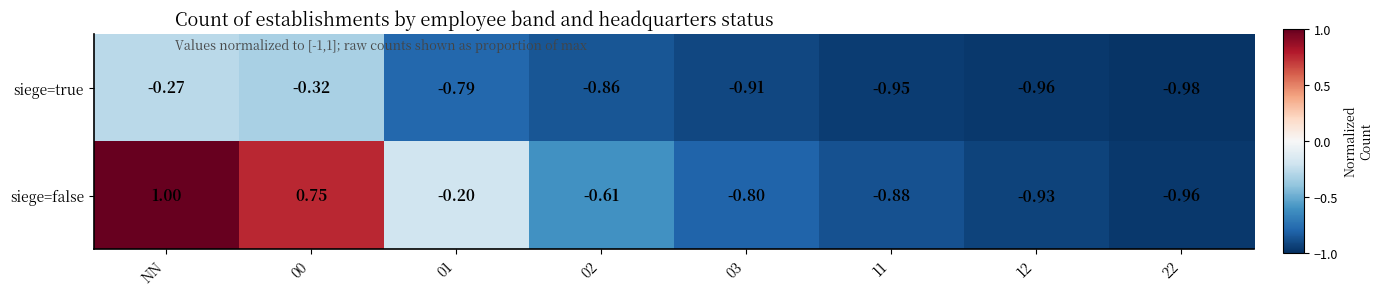

At 12, list the series in order from largest to smallest.

siege=false, siege=true